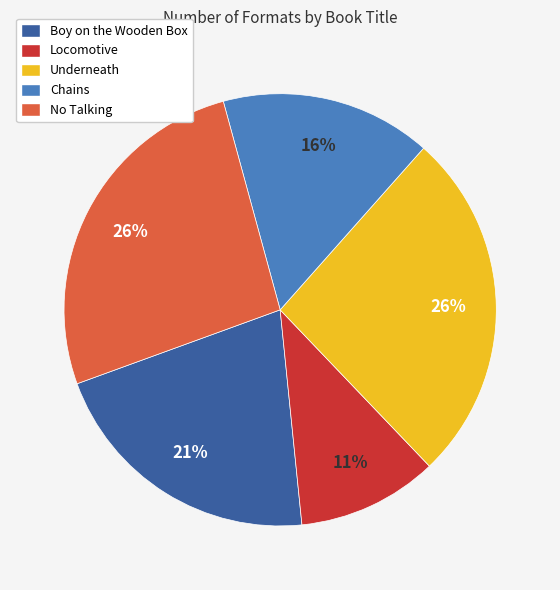

To the nearest percent, what is the average slice percentage?

20%